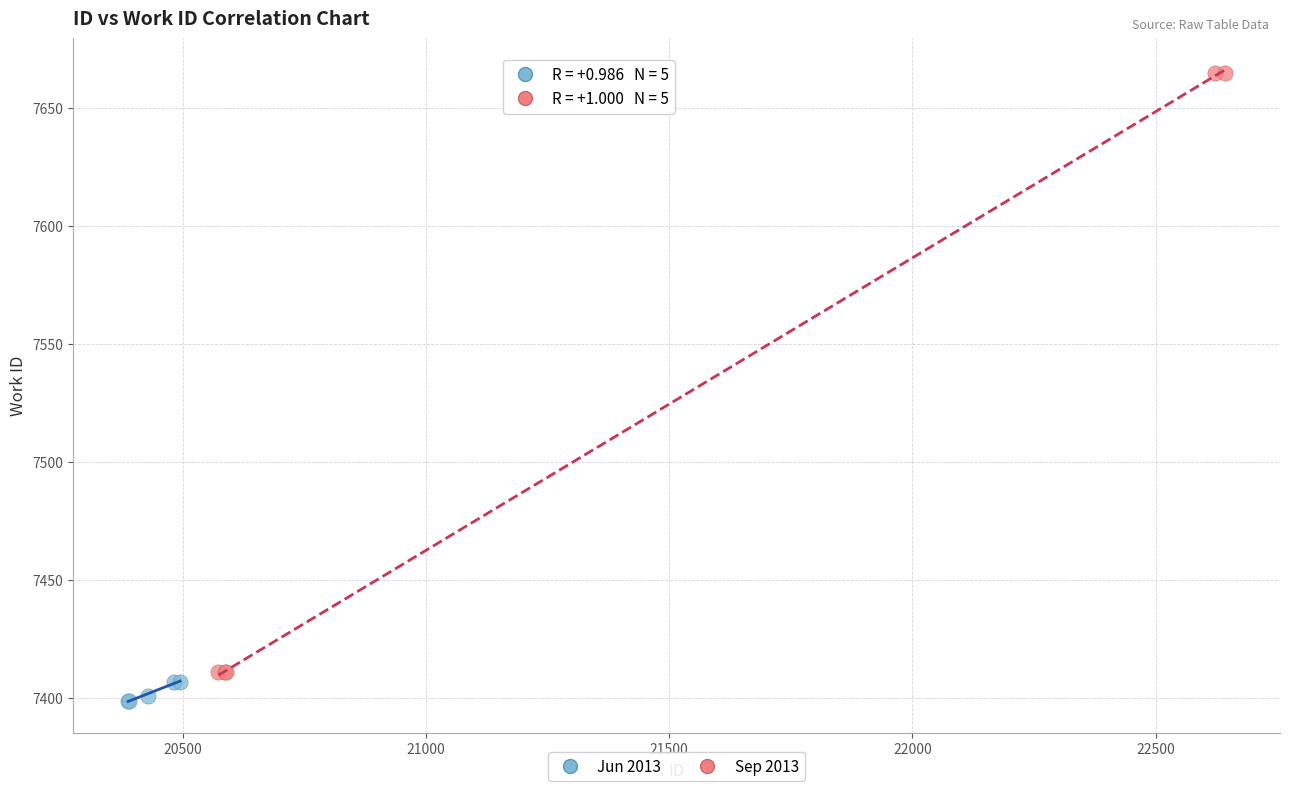

What are all the series names shown in the legend?

Jun 2013, Sep 2013